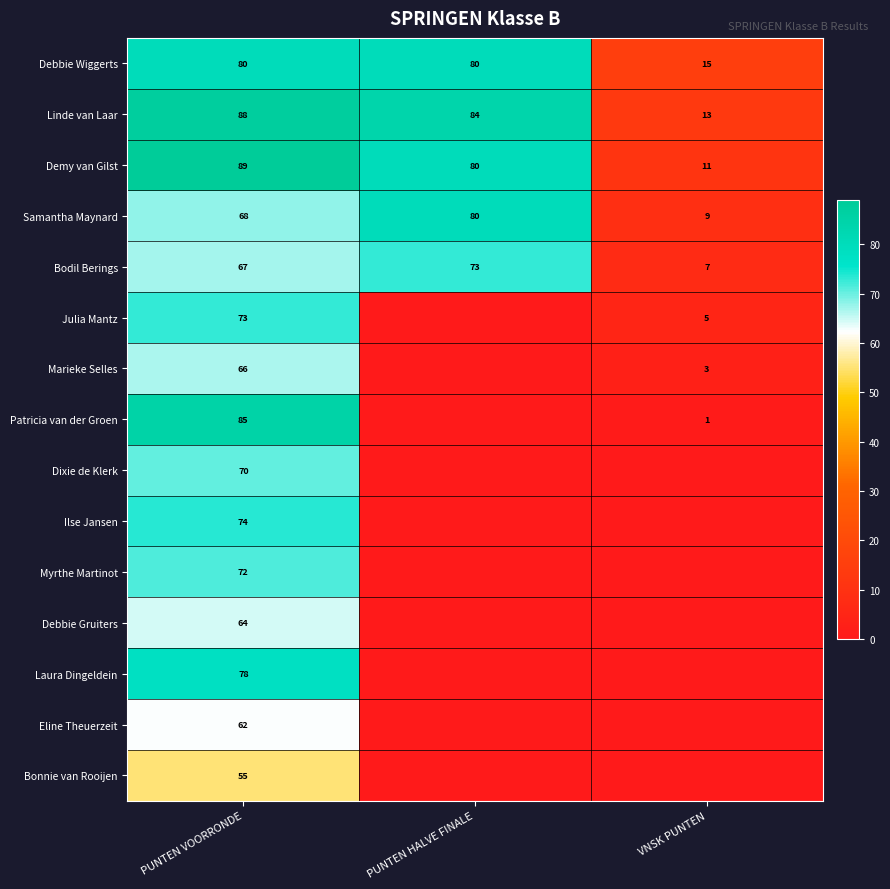

True or false: Patricia van der Groen has a value of 134 at PUNTEN VOORRONDE.

False